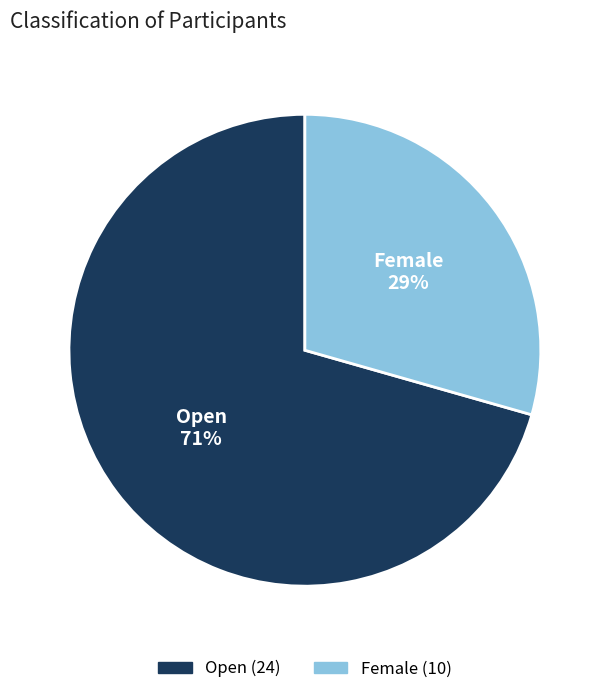

Which slice is the largest?

Open